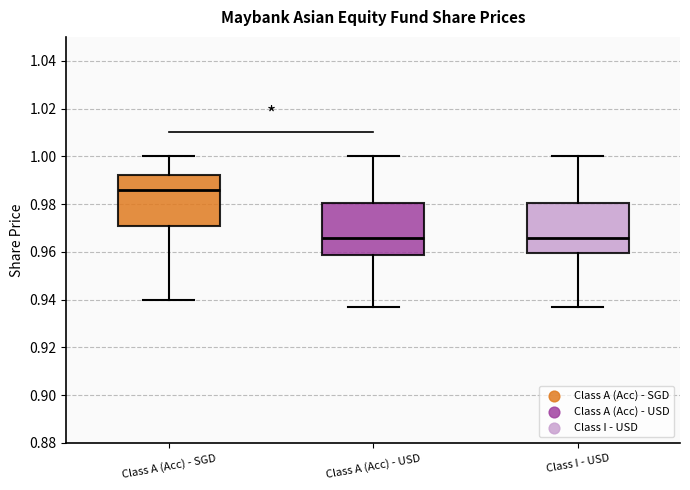

Which box's median line is the highest?

Class A (Acc) - SGD